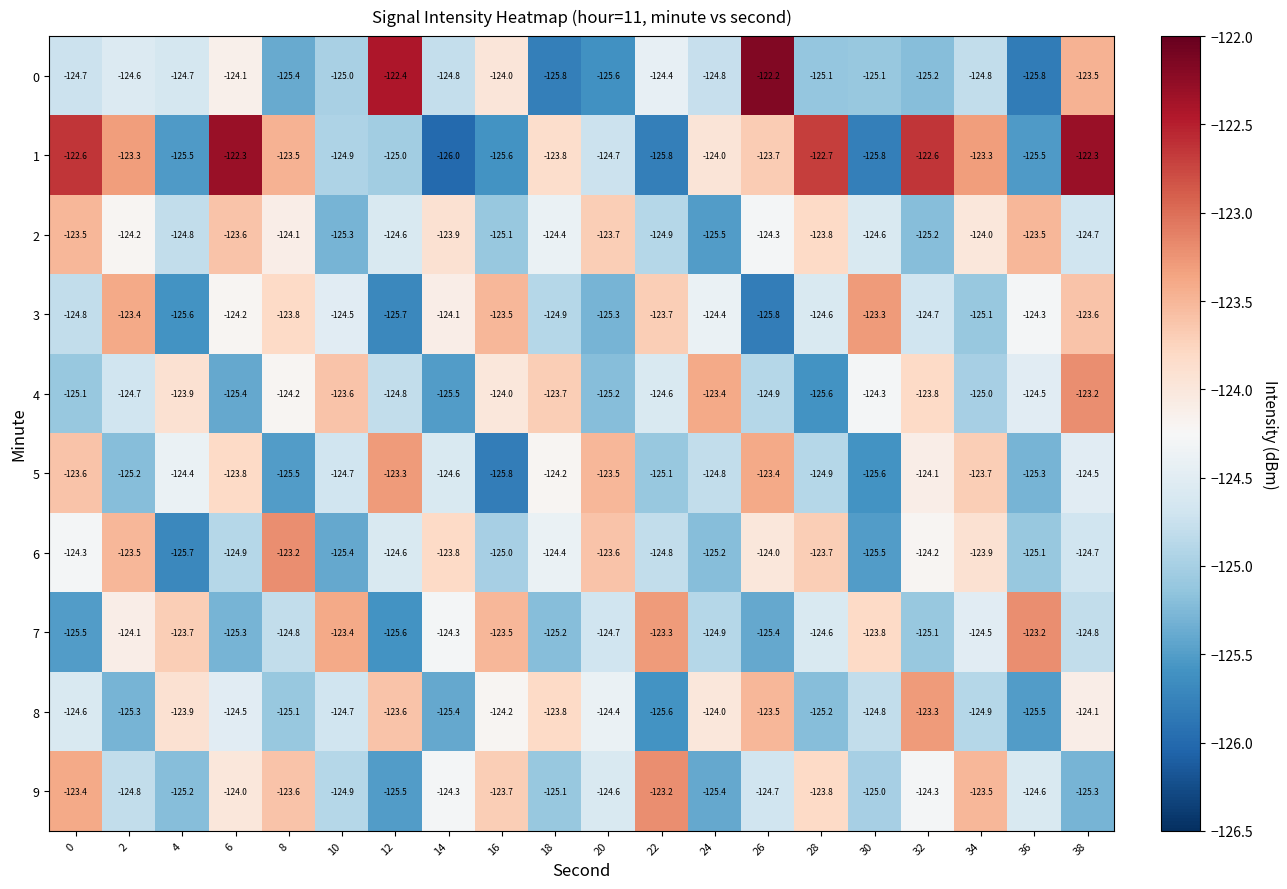

How many series are shown in this chart?

10